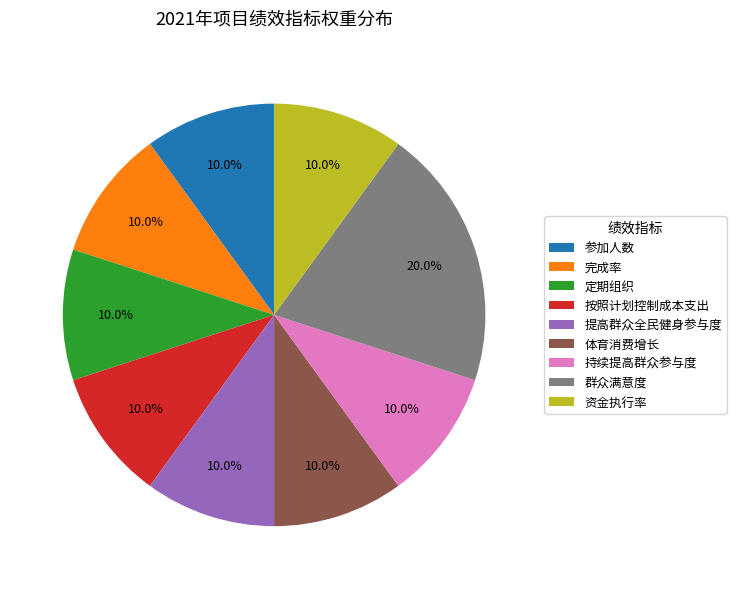

Is it true that 按照计划控制成本支出 is 10% of the pie?

True